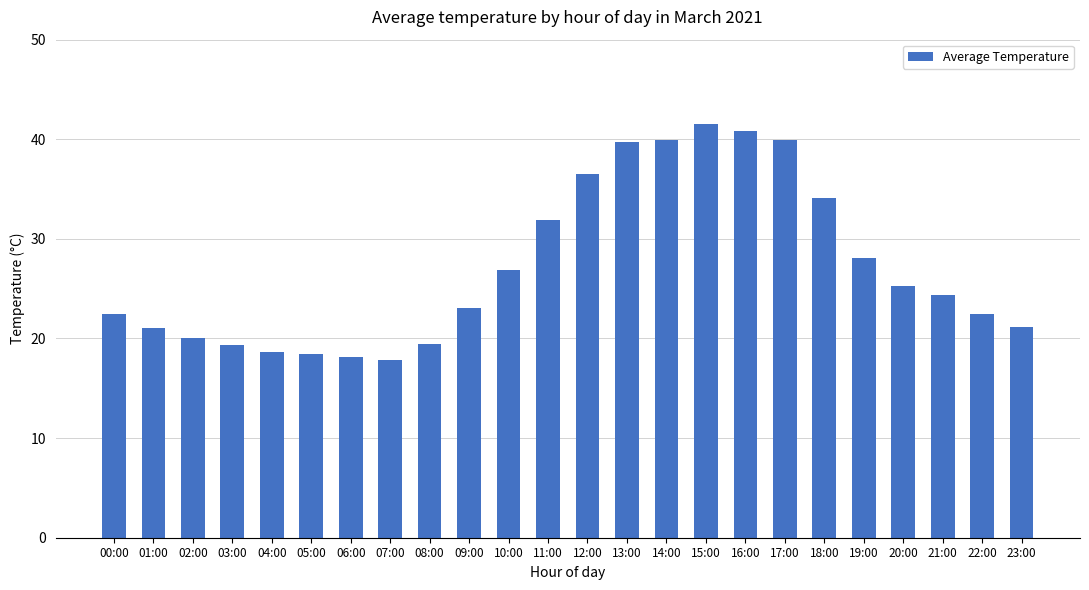

What is the average value?

27.1